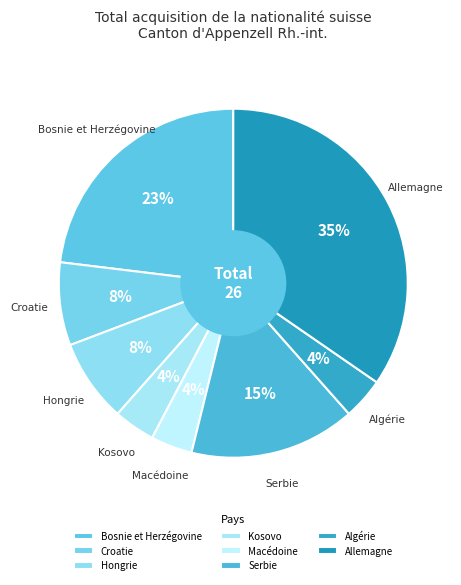

Count the number of slices in the pie.

8